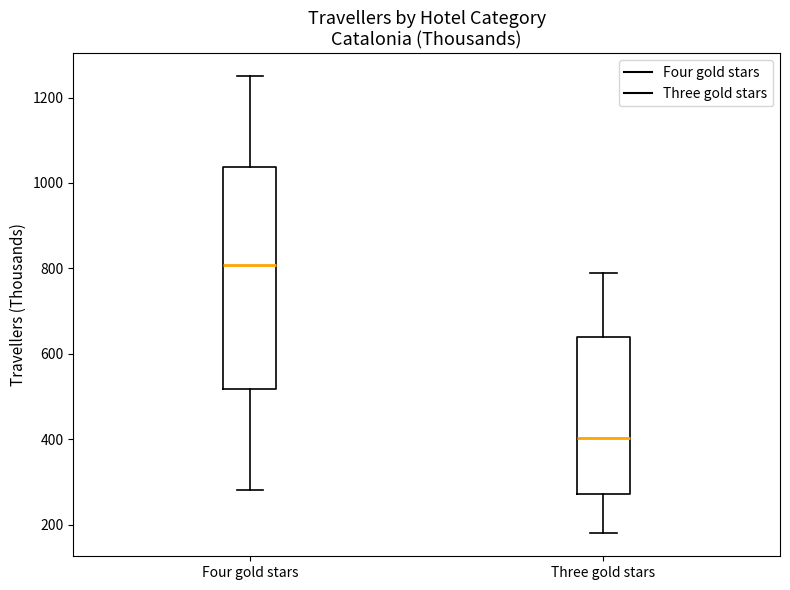

Reading left to right, read every box against the y-axis: the position of its median line, the range the box covers, and the ends of its whiskers. The values are not printed on the chart, so give them approximately, as read against the axis.

Four gold stars: median 800, box 520 to 1040, whiskers 280 to 1240
Three gold stars: median 400, box 280 to 640, whiskers 180 to 780